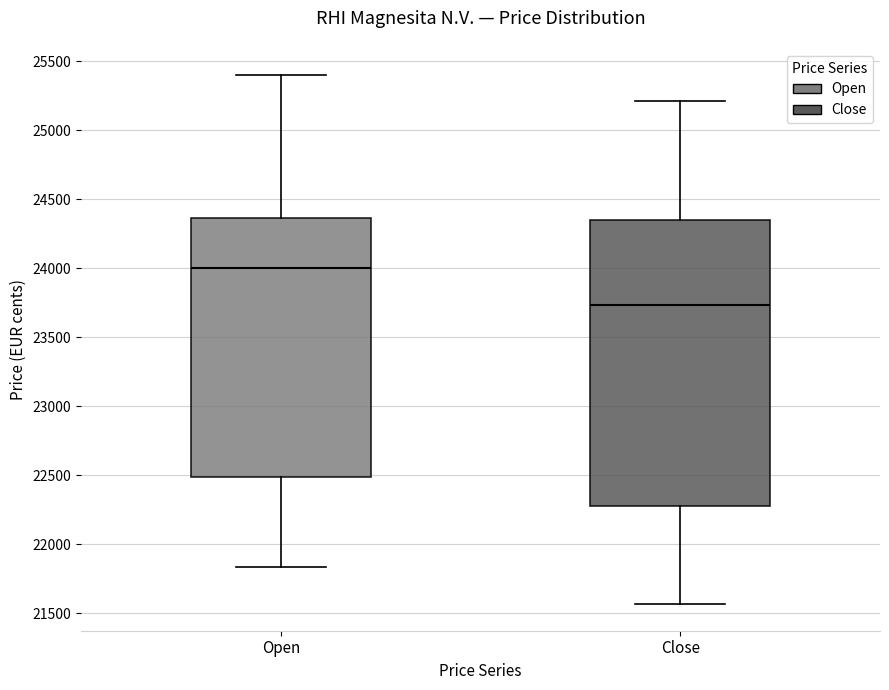

Comparing the boxes themselves (not the whiskers), which one is the tallest?

Close